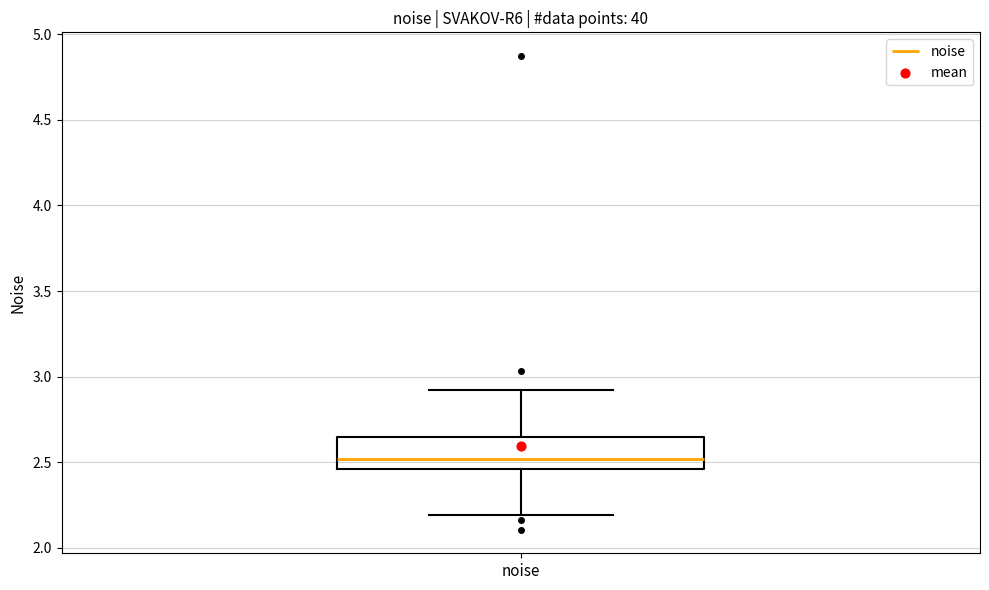

Read this box plot against the y-axis: the position of the median line, the range covered by the box, and the ends of both whiskers. The values are not printed on the chart, so give them approximately, as read against the axis.

median 2.50, box 2.45 to 2.65, whiskers 2.20 to 2.90